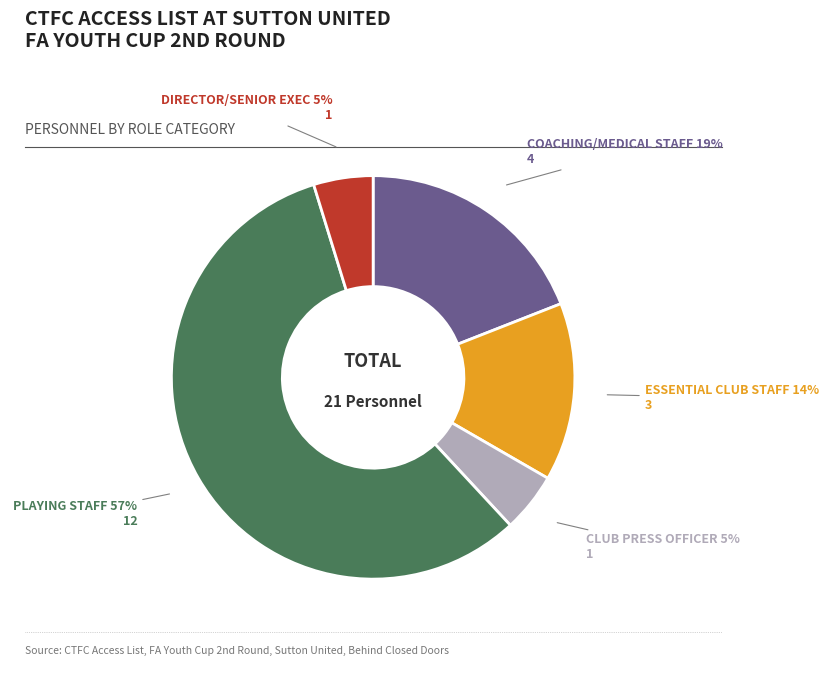

To the nearest percent, what is the difference between the largest and smallest slice percentages?

52%